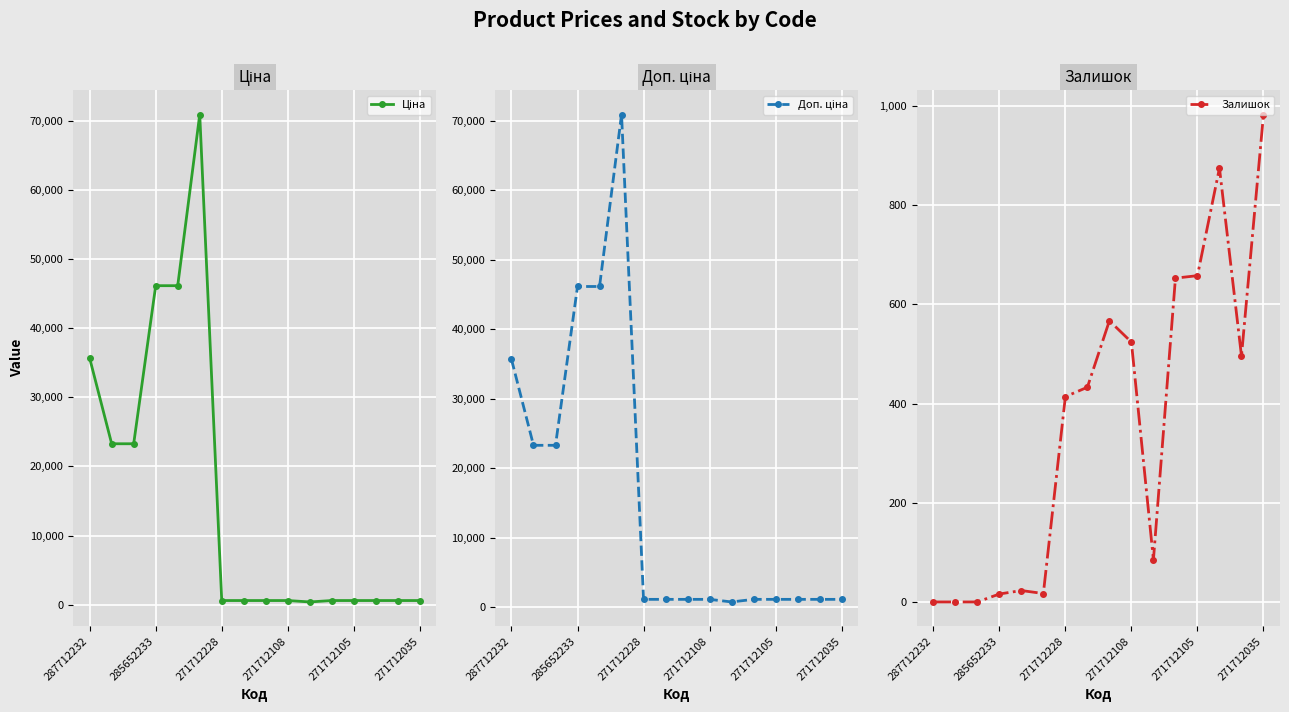

True or false: Залишок has more than 0 points higher than both neighbors.

True